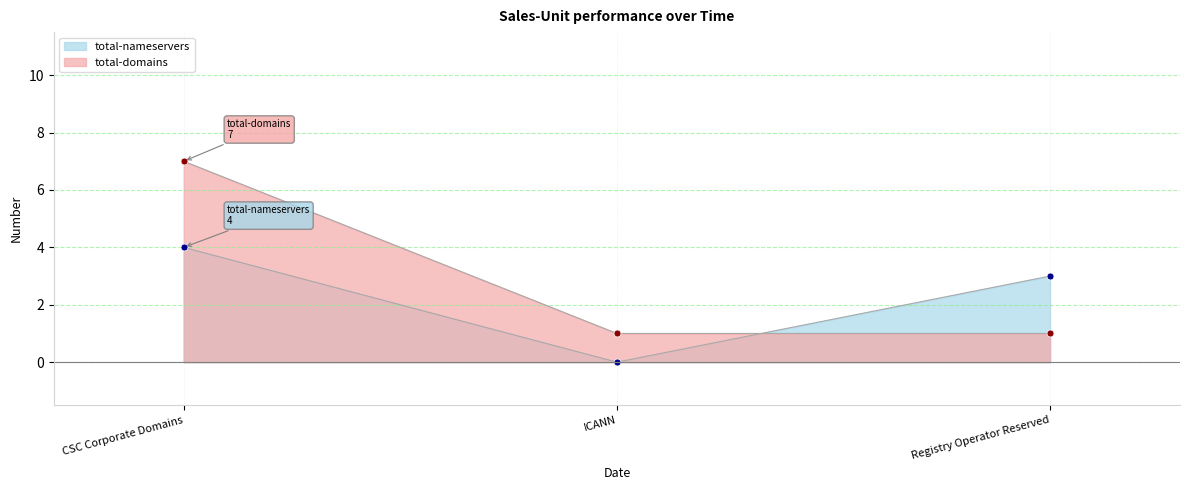

Rank the categories by total-nameservers value from highest to lowest.

CSC Corporate Domains, Registry Operator Reserved, ICANN